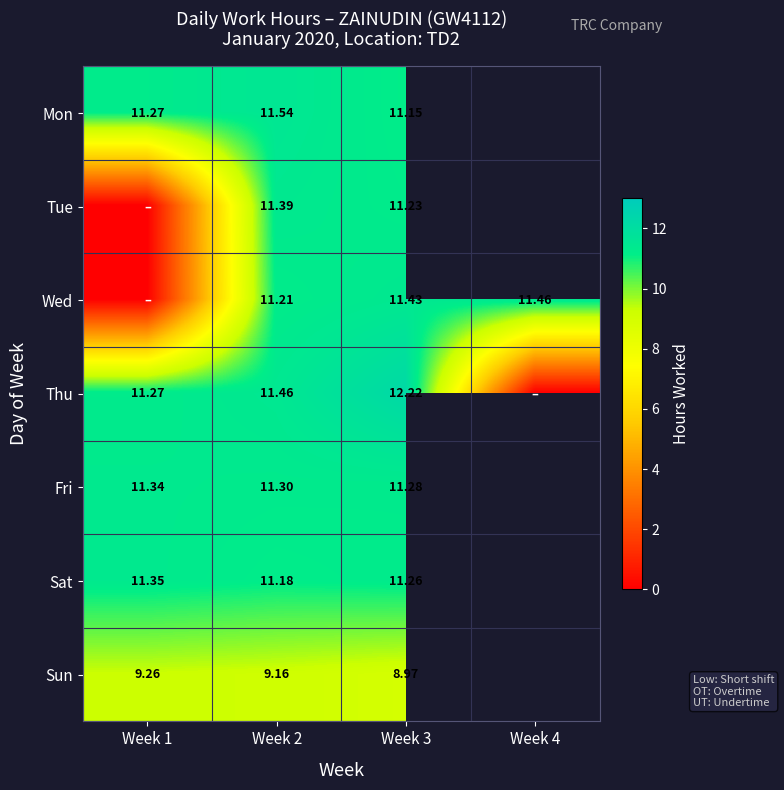

Is the value of Sat at Week 1 greater than the value of Thu at Week 1?

Yes